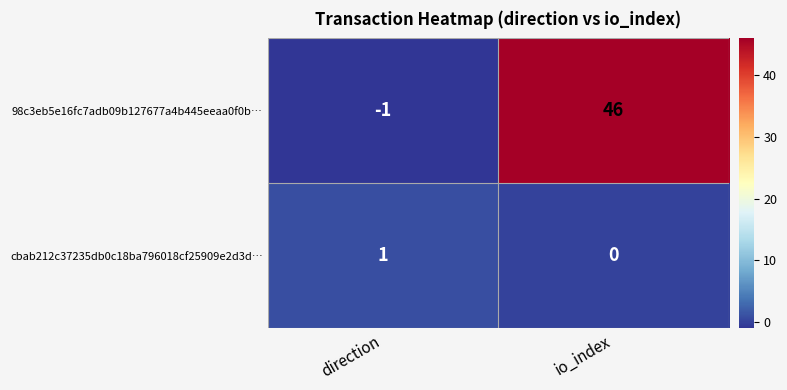

The 98c3eb5e16fc7adb09b127677a4b445eeaa0f0b… series shows 46 at io_index. True or false?

True